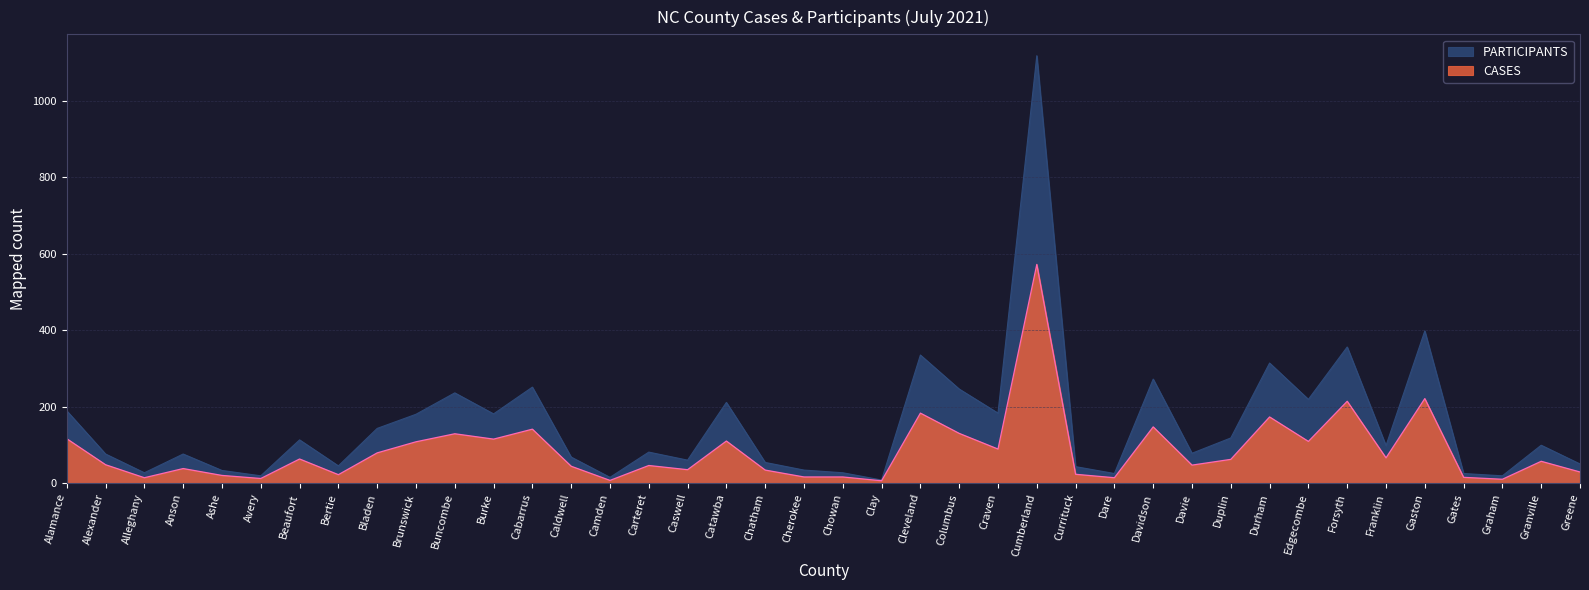

What are all the series names shown in the legend?

PARTICIPANTS, CASES